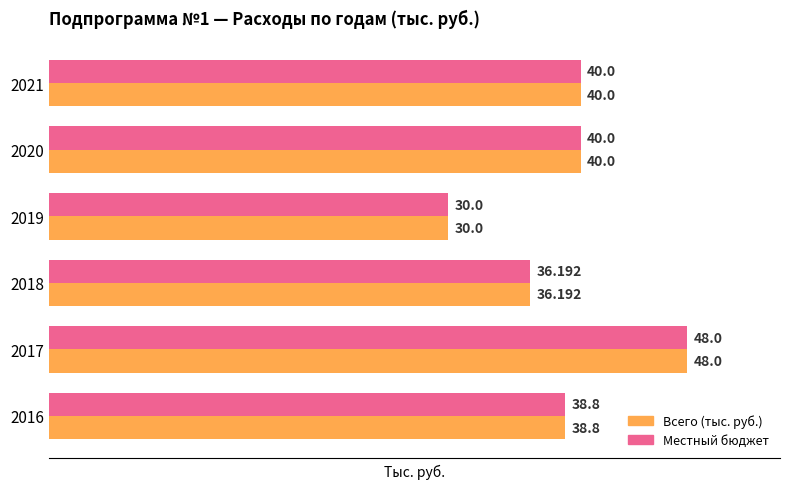

What are all the series names shown in the legend?

Всего (тыс. руб.), Местный бюджет